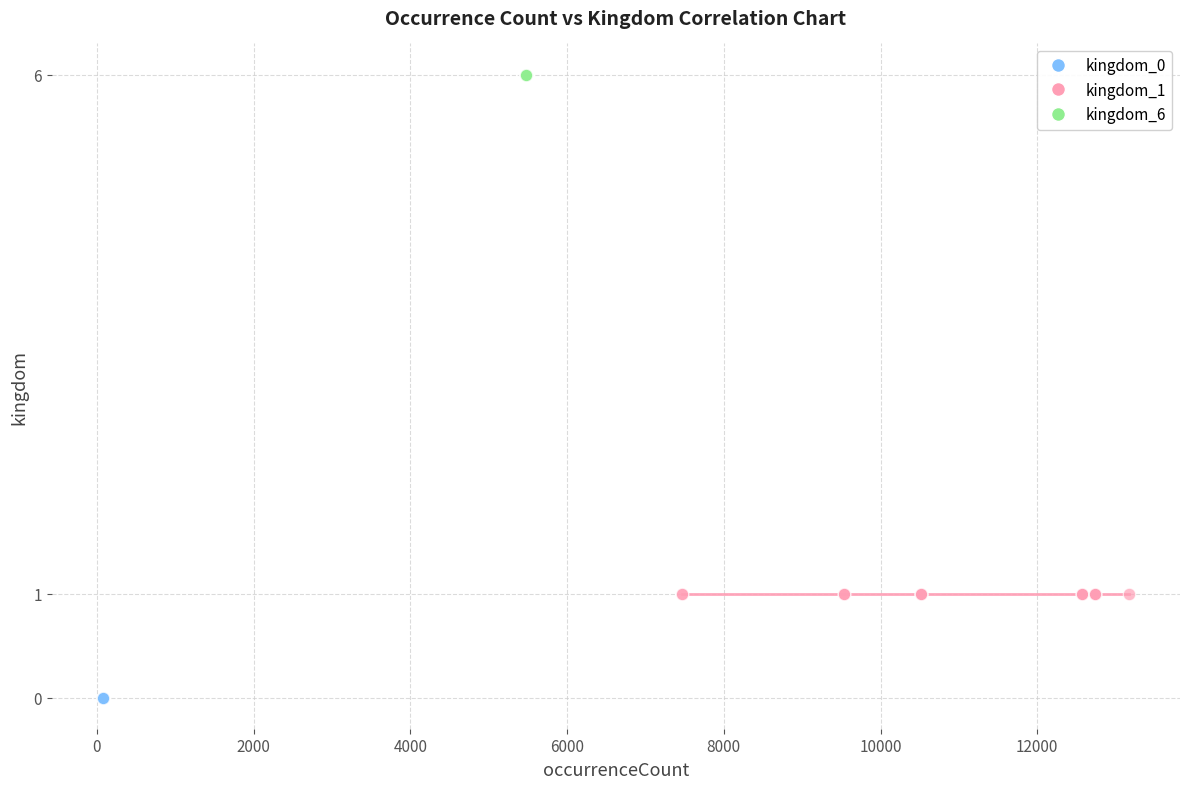

Which series contains the highest Y value?

kingdom_6